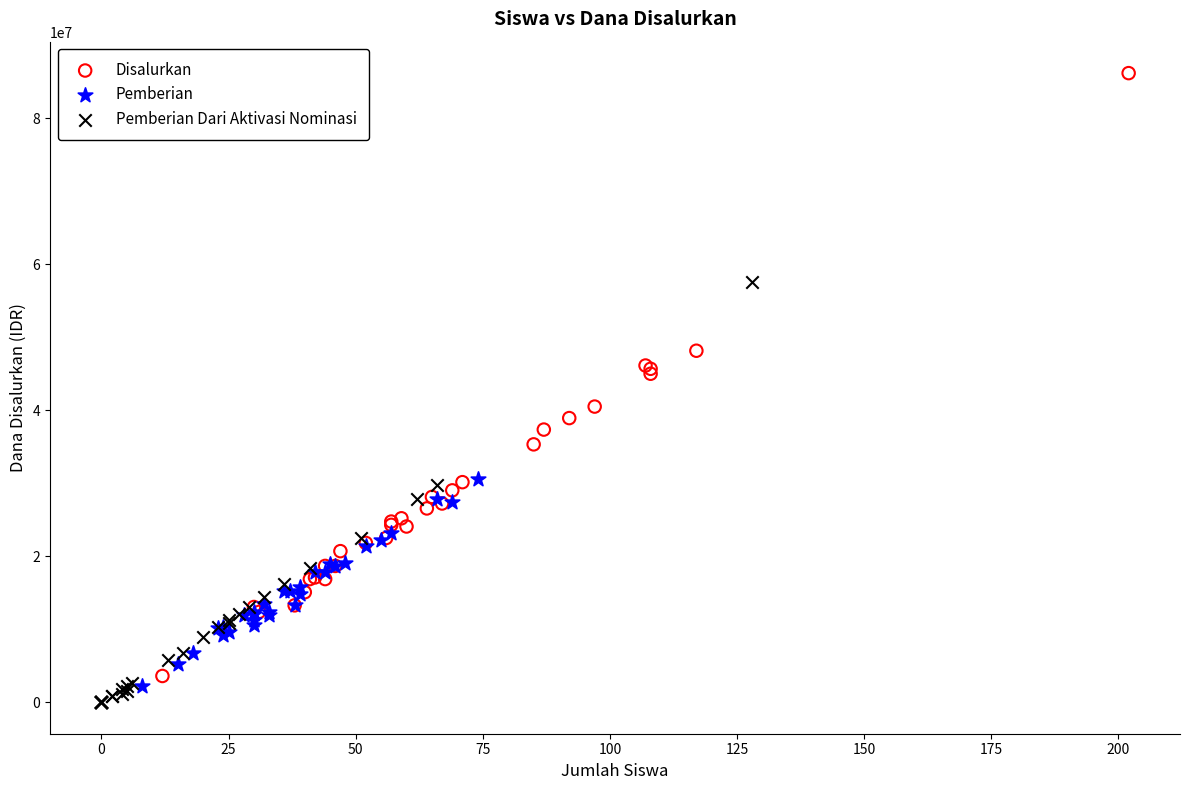

Which series contains the highest Y value?

Disalurkan